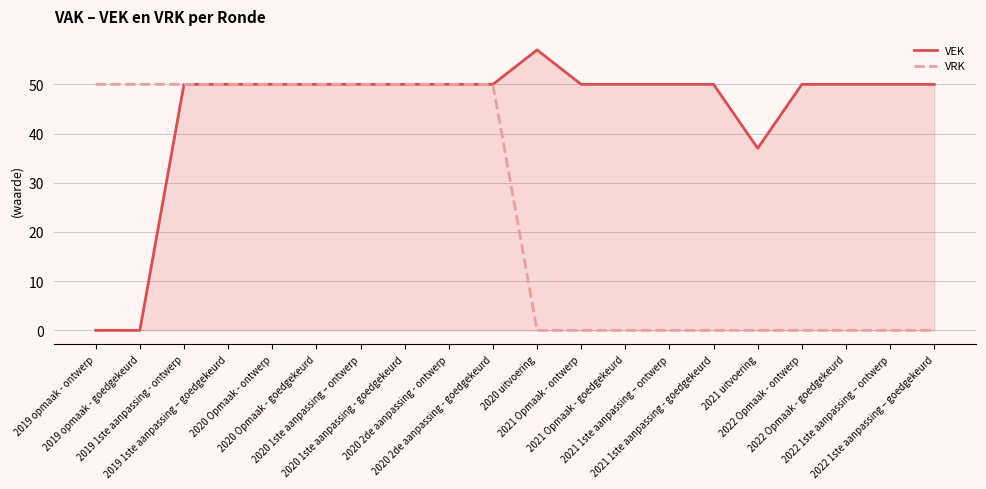

Count the VRK values in the range 0 to 50.

20